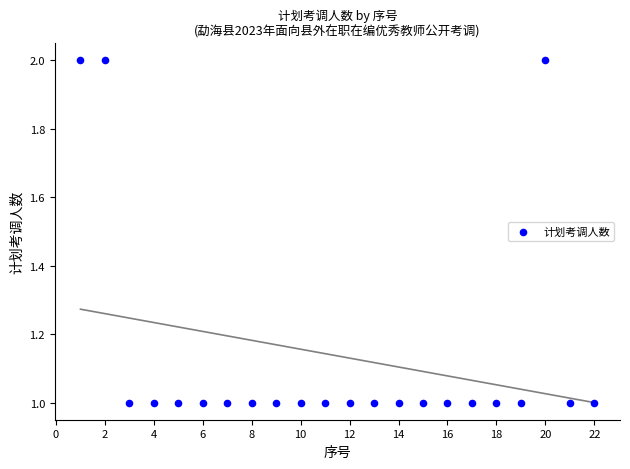

What is the range of X values (max minus min)?

21